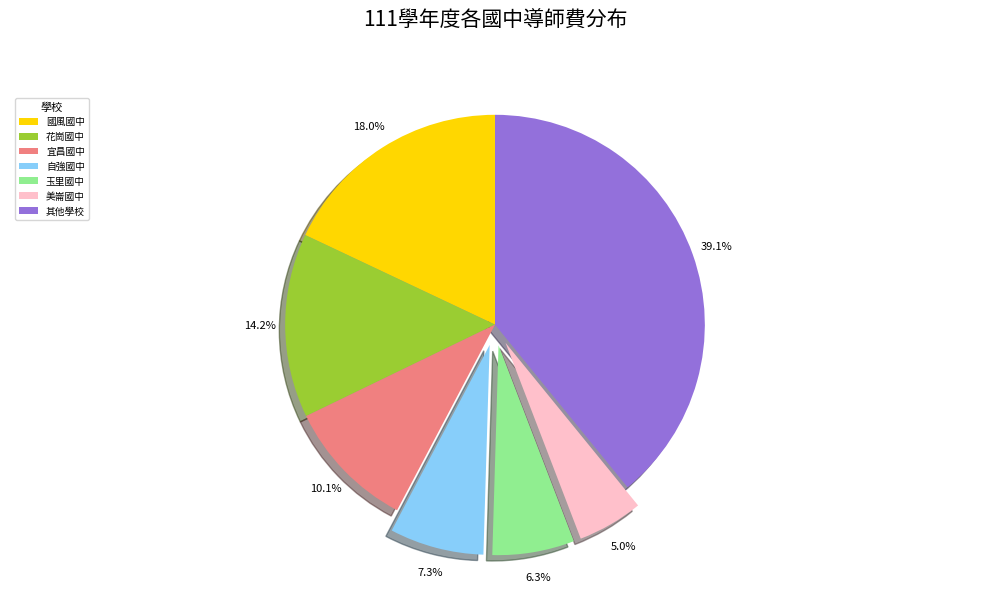

Is there any slice that represents more than half of the pie?

No